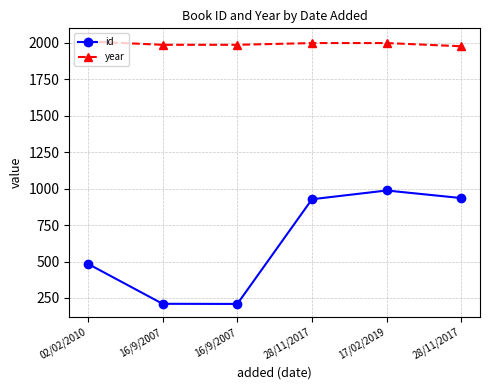

Count the number of categories in the chart.

6